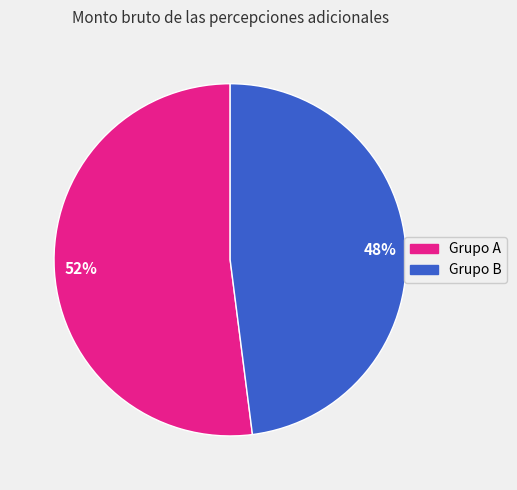

Is there any slice that represents more than half of the pie?

Yes